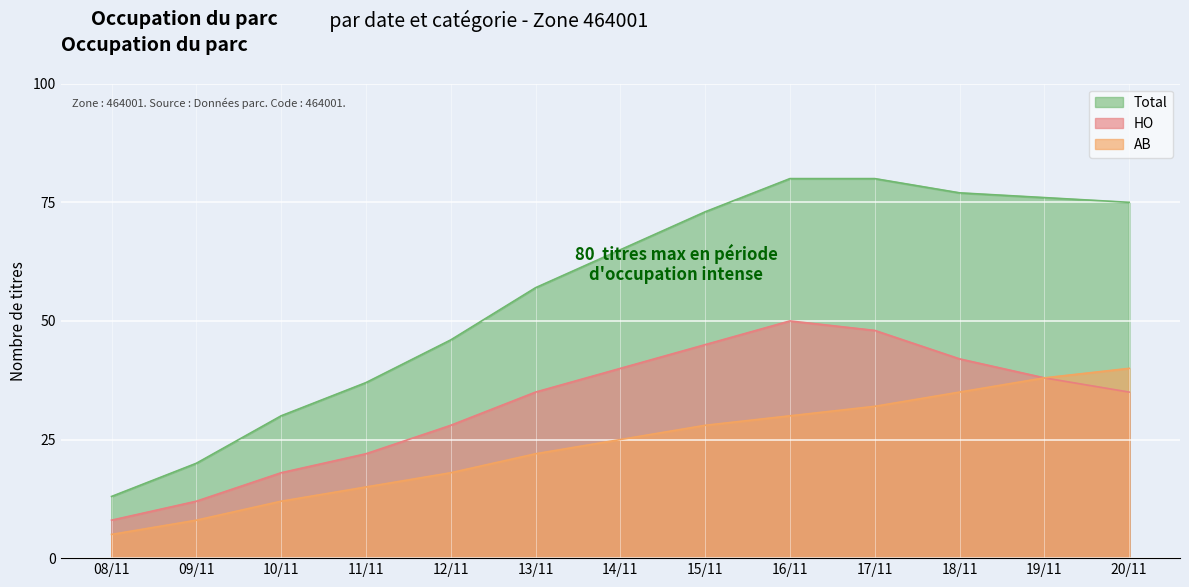

True or false: AB has more than 0 points higher than both neighbors.

False